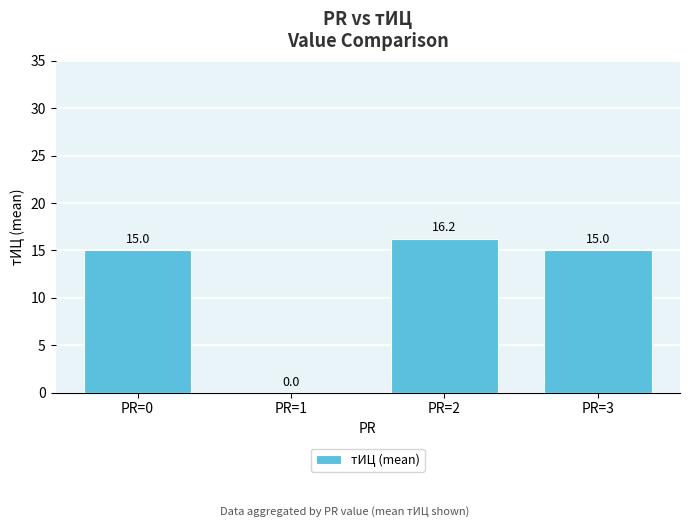

The value at PR=0 is 10.1. True or false?

False